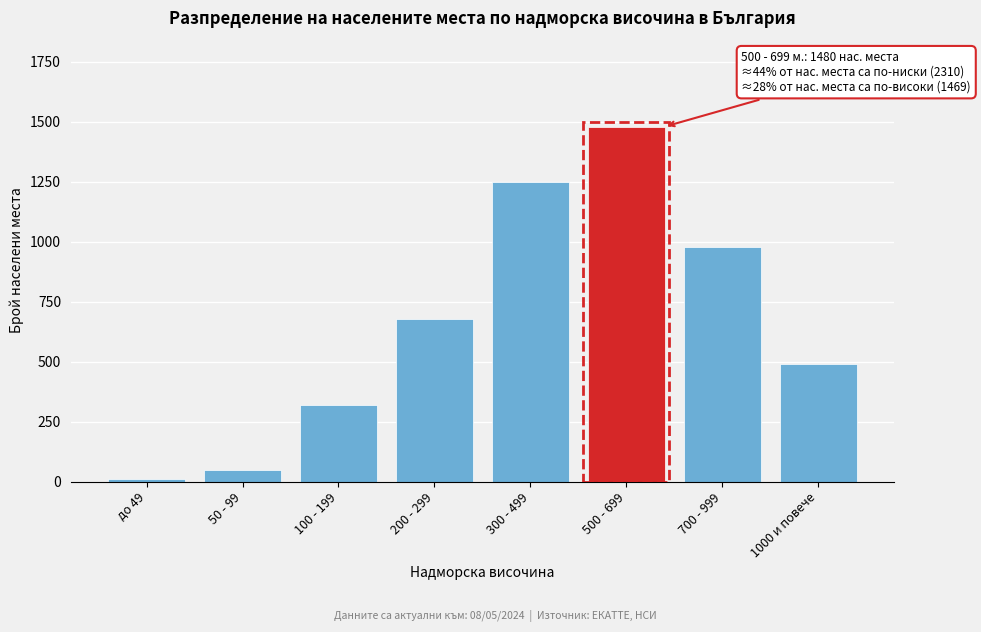

Reading left to right, list all the values displayed in this chart.

до 49=12	50 - 99=48	100 - 199=320	200 - 299=680	300 - 499=1250	500 - 699=1480	700 - 999=980	1000 и повече=489